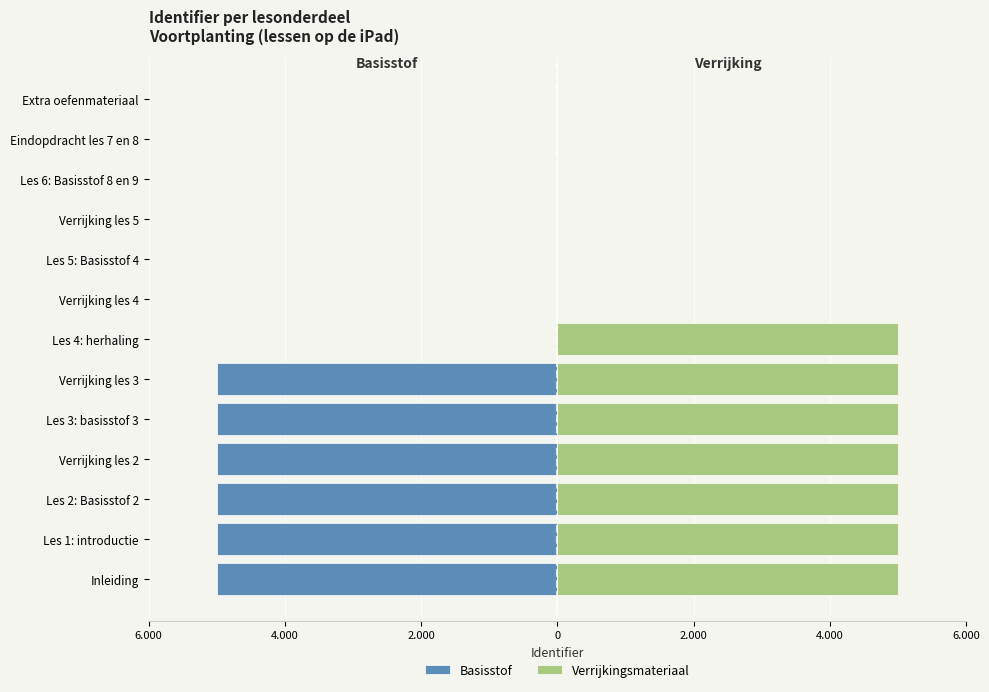

Which series has the largest total across all categories?

Verrijkingsmateriaal